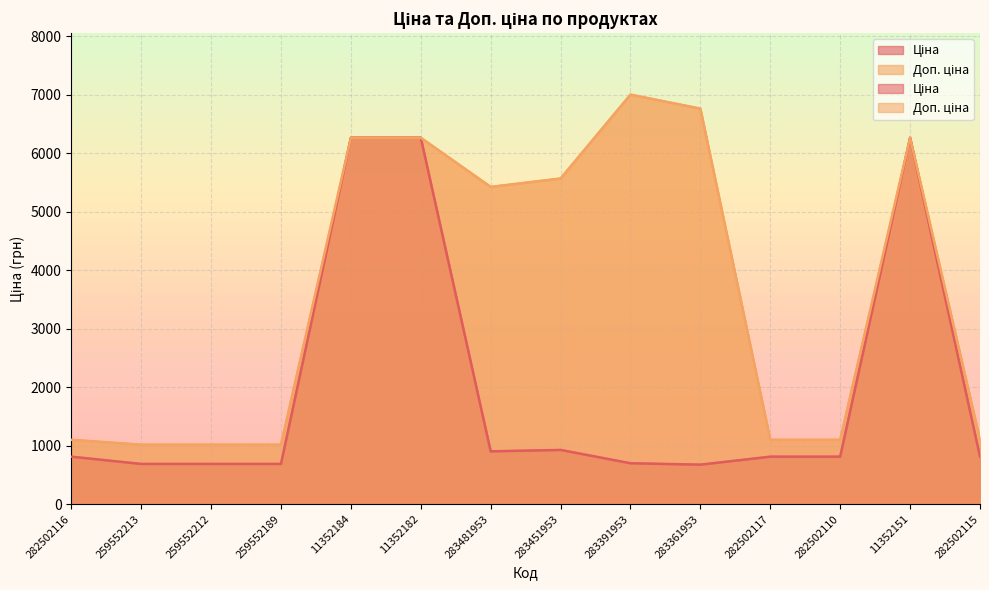

What are all the series names shown in the legend?

Ціна, Доп. ціна